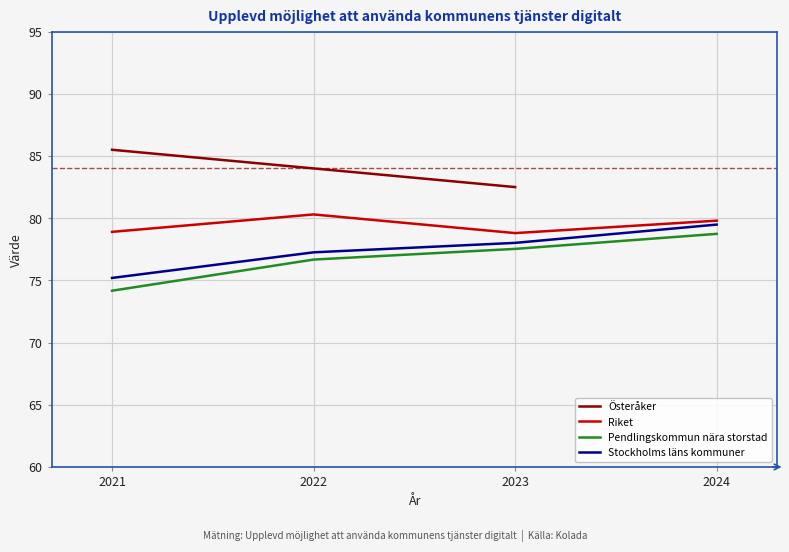

List the labels in order of Stockholms läns kommuner value, smallest first.

2021, 2022, 2023, 2024